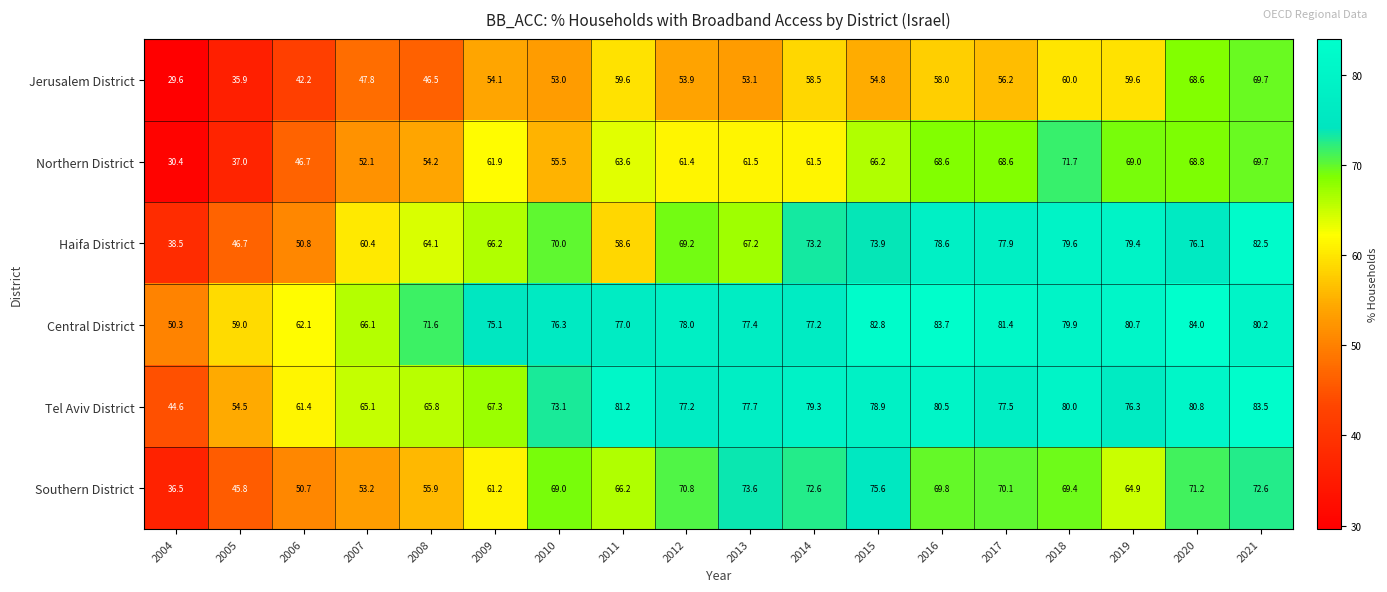

True or false: Central District has a value of 83.7 at 2016.

True